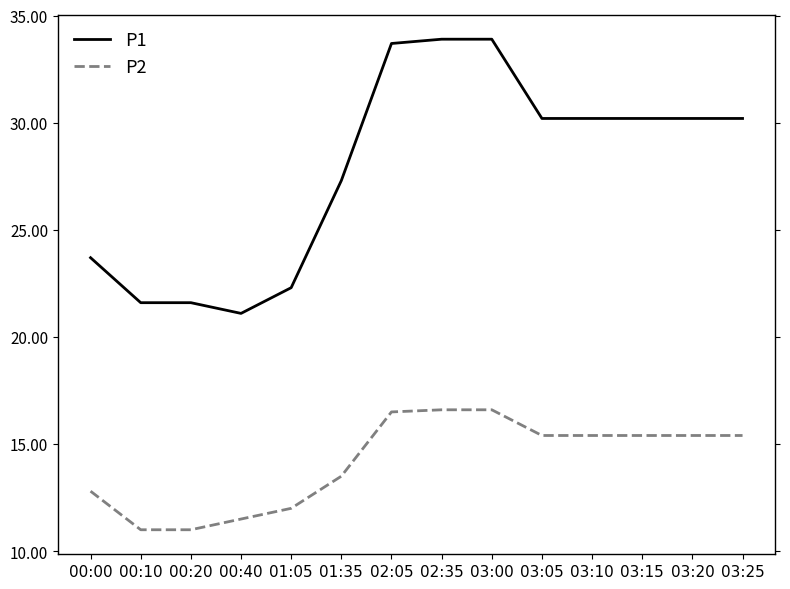

What is the minimum value shown in the chart?

11.0